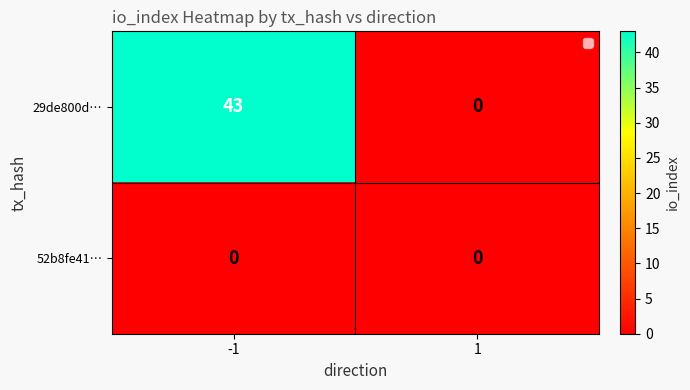

Which series has the widest spread of values?

29de800d…